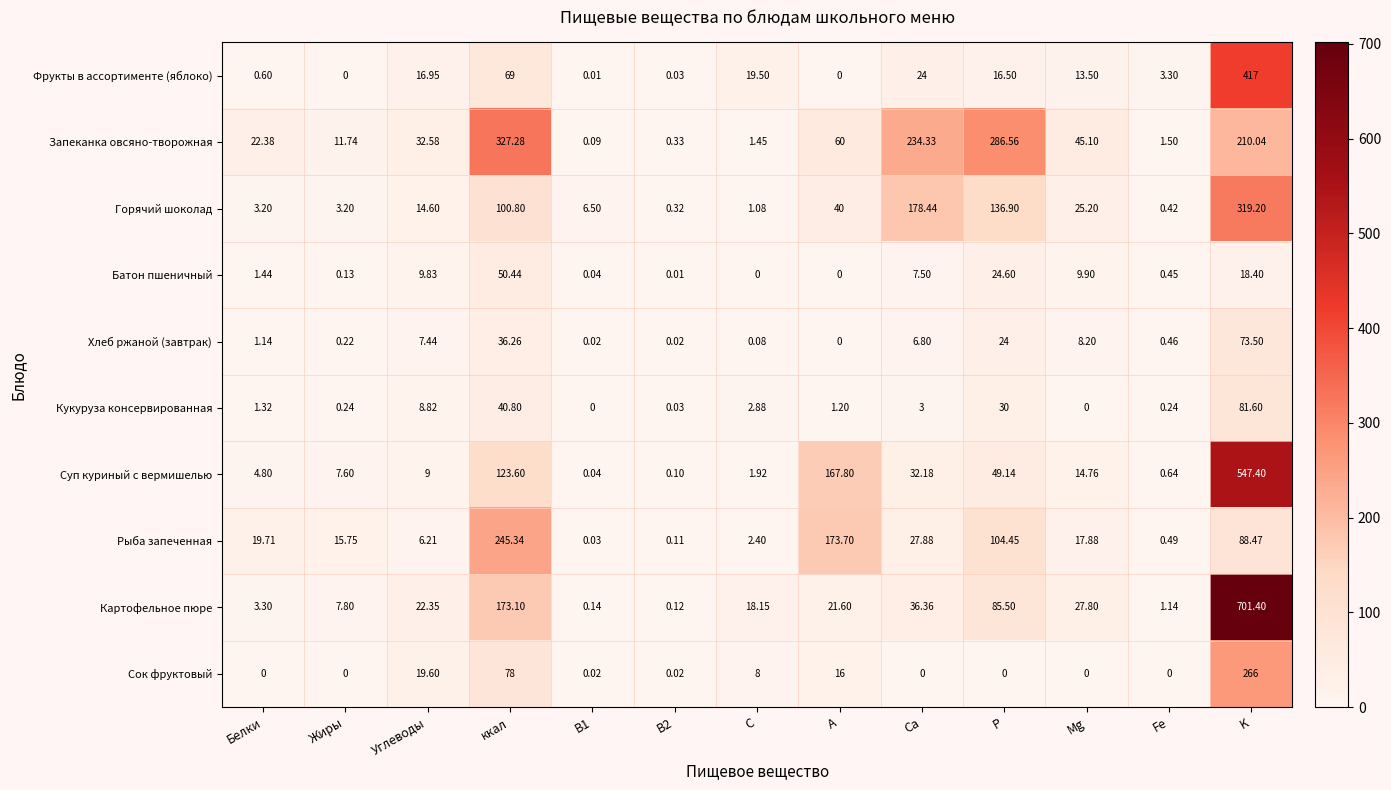

Which category has the highest value across all series?

K